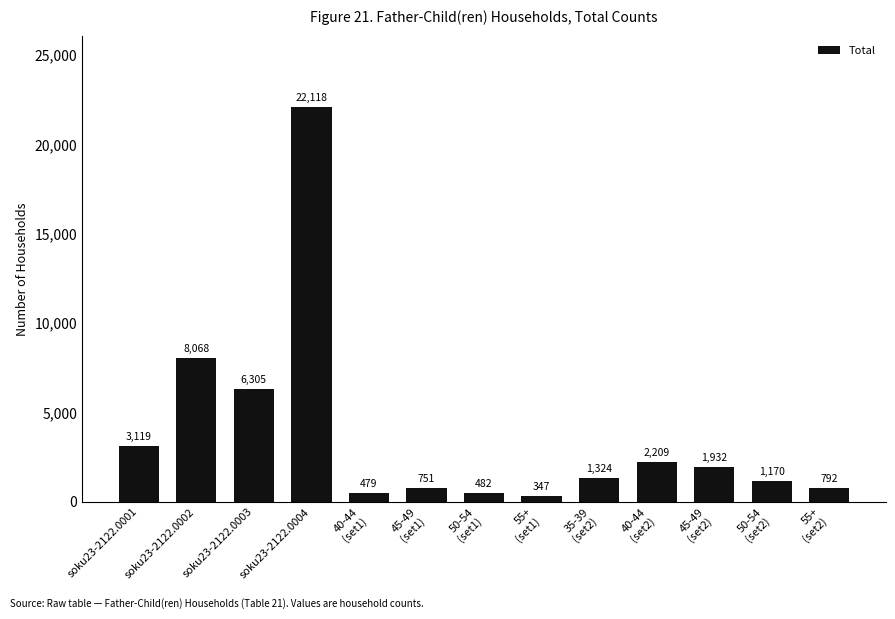

Reading left to right, transcribe all the data shown in this chart.

3119	8068	6305	22118	479	751	482	347	1324	2209	1932	1170	792